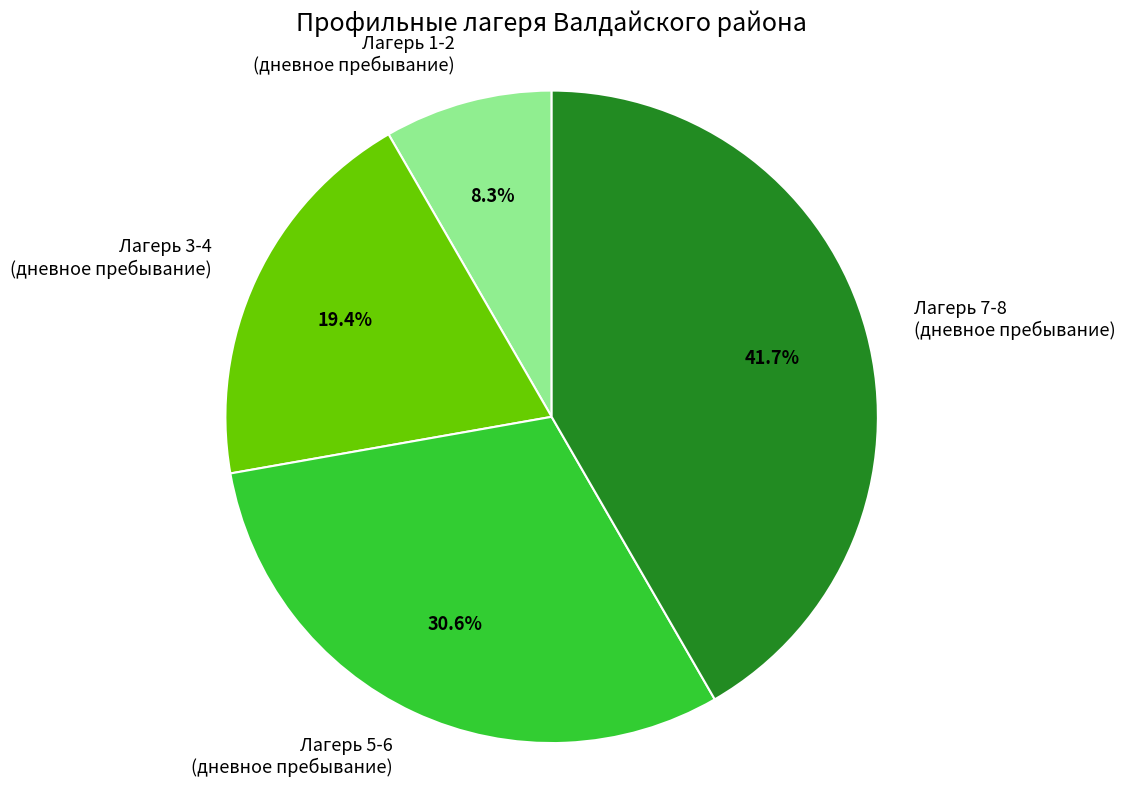

What is the smallest slice in the pie chart?

Лагерь 1-2 (дневное пребывание)